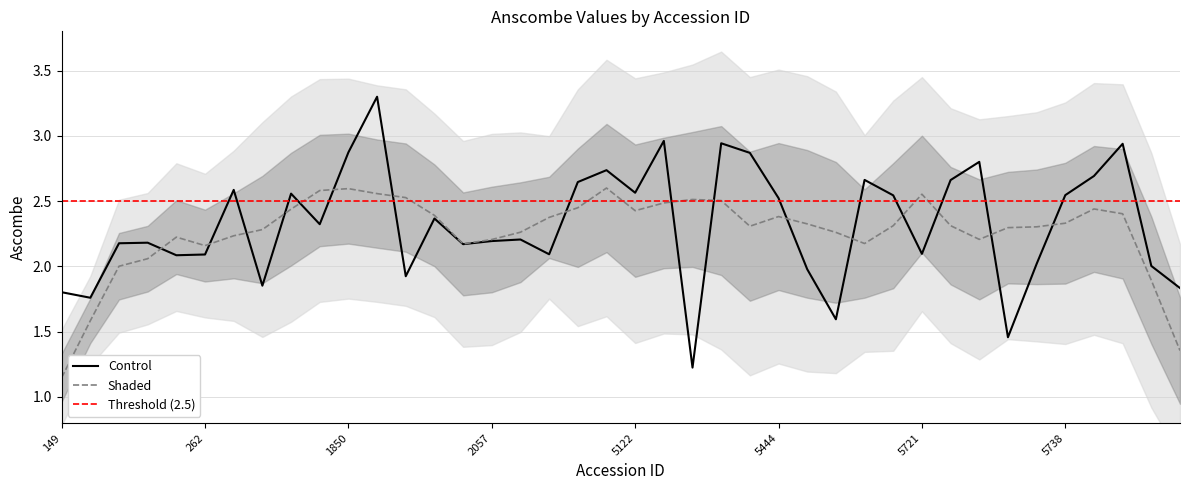

Rank the categories by value from highest to lowest.

1859, 5145, 5299, 5742, 1850, 5373, 5728, 4879, 5739, 5628, 5722, 4802, 264, 5122, 1719, 5738, 5719, 5444, 1967, 1743, 2171, 2057, 236, 224, 2011, 5721, 2290, 262, 252, 5736, 5744, 5494, 1874, 394, 5746, 149, 206, 5590, 5729, 5175